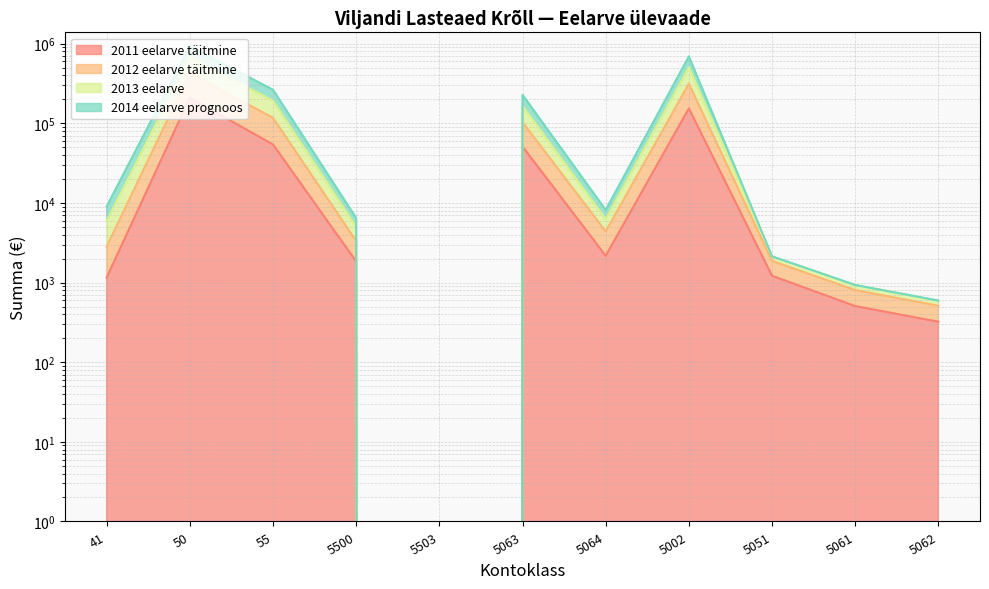

At which category is the sum across all series the highest?

50